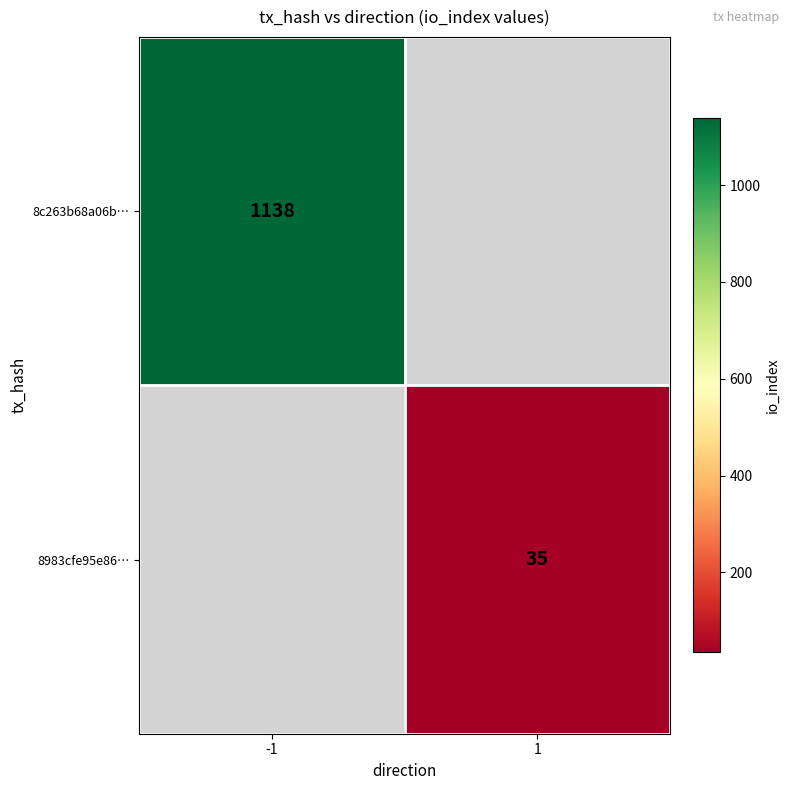

Which label corresponds to the largest value in the chart?

-1